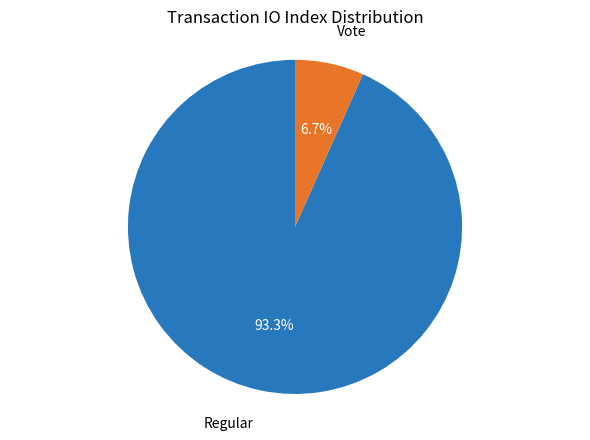

Is there any slice that represents more than half of the pie?

Yes